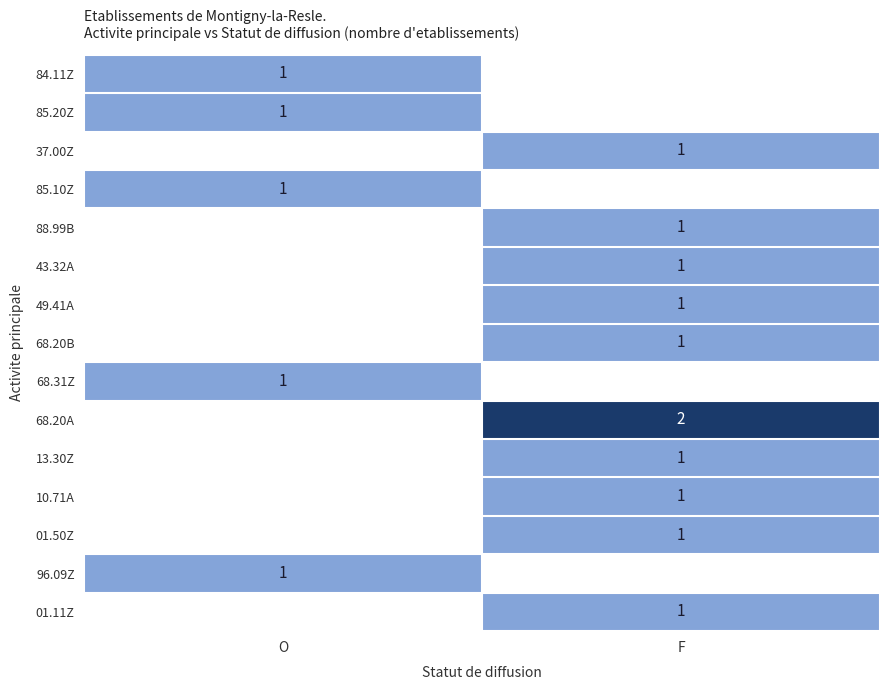

True or false: 68.20B has a value of 1 at F.

True